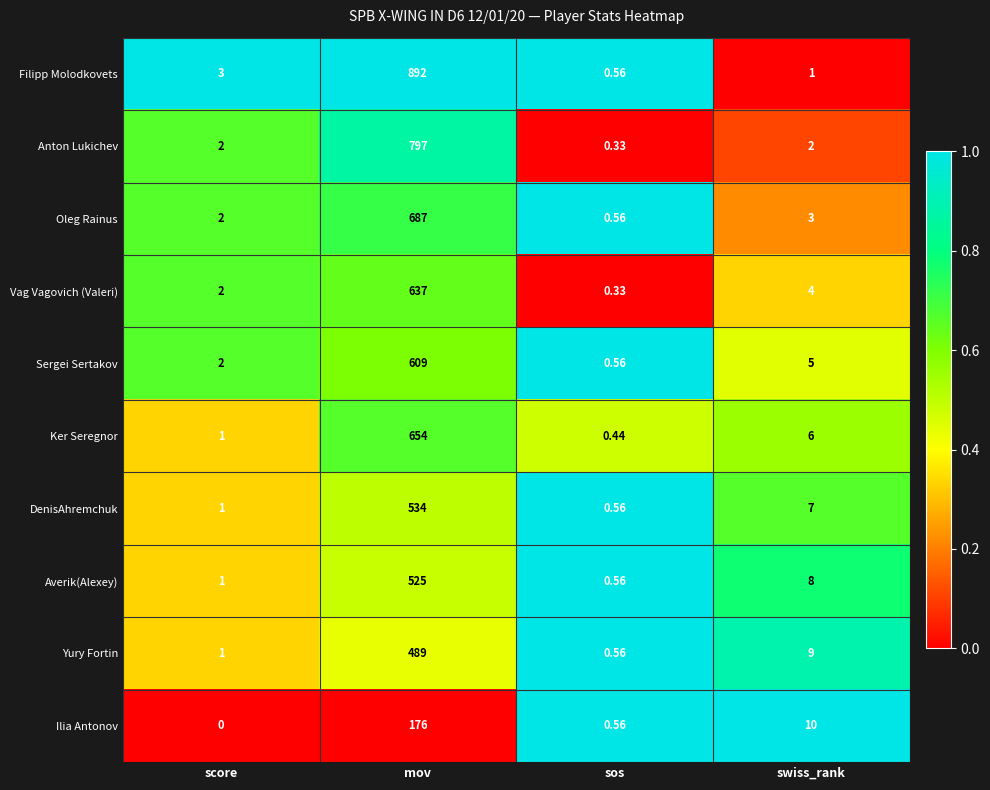

Where does the Yury Fortin series first go above 9?

mov